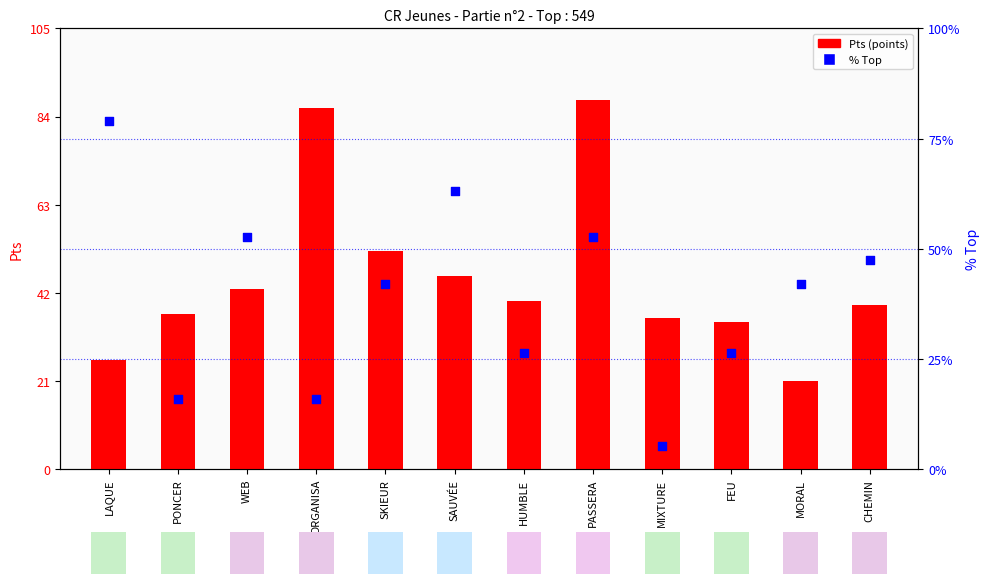

At which category is the sum across all series the highest?

PASSERA